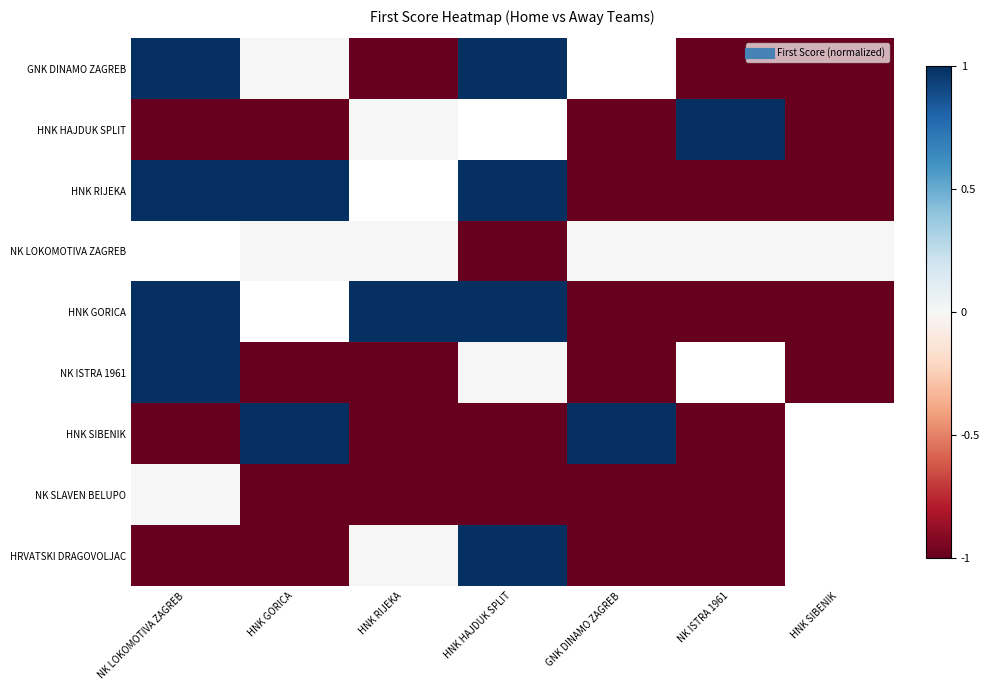

How many values in HNK HAJDUK SPLIT are below zero?

4